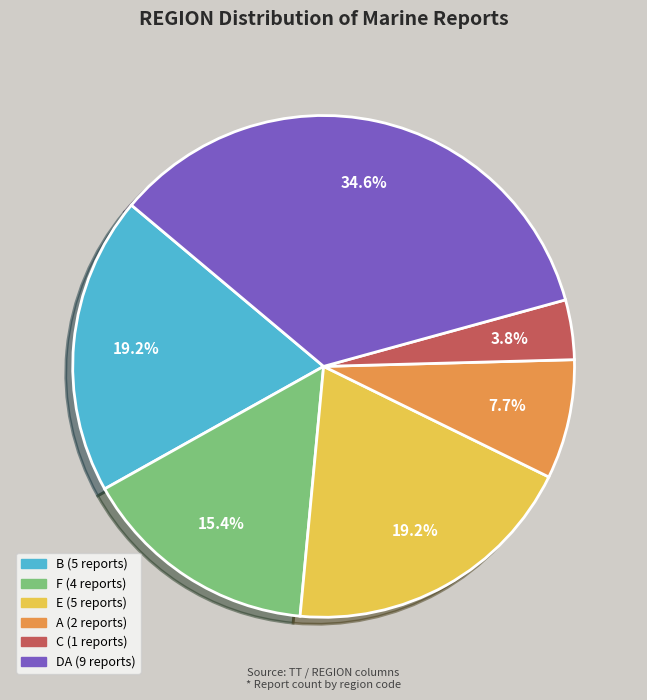

Is there any slice that represents more than half of the pie?

No